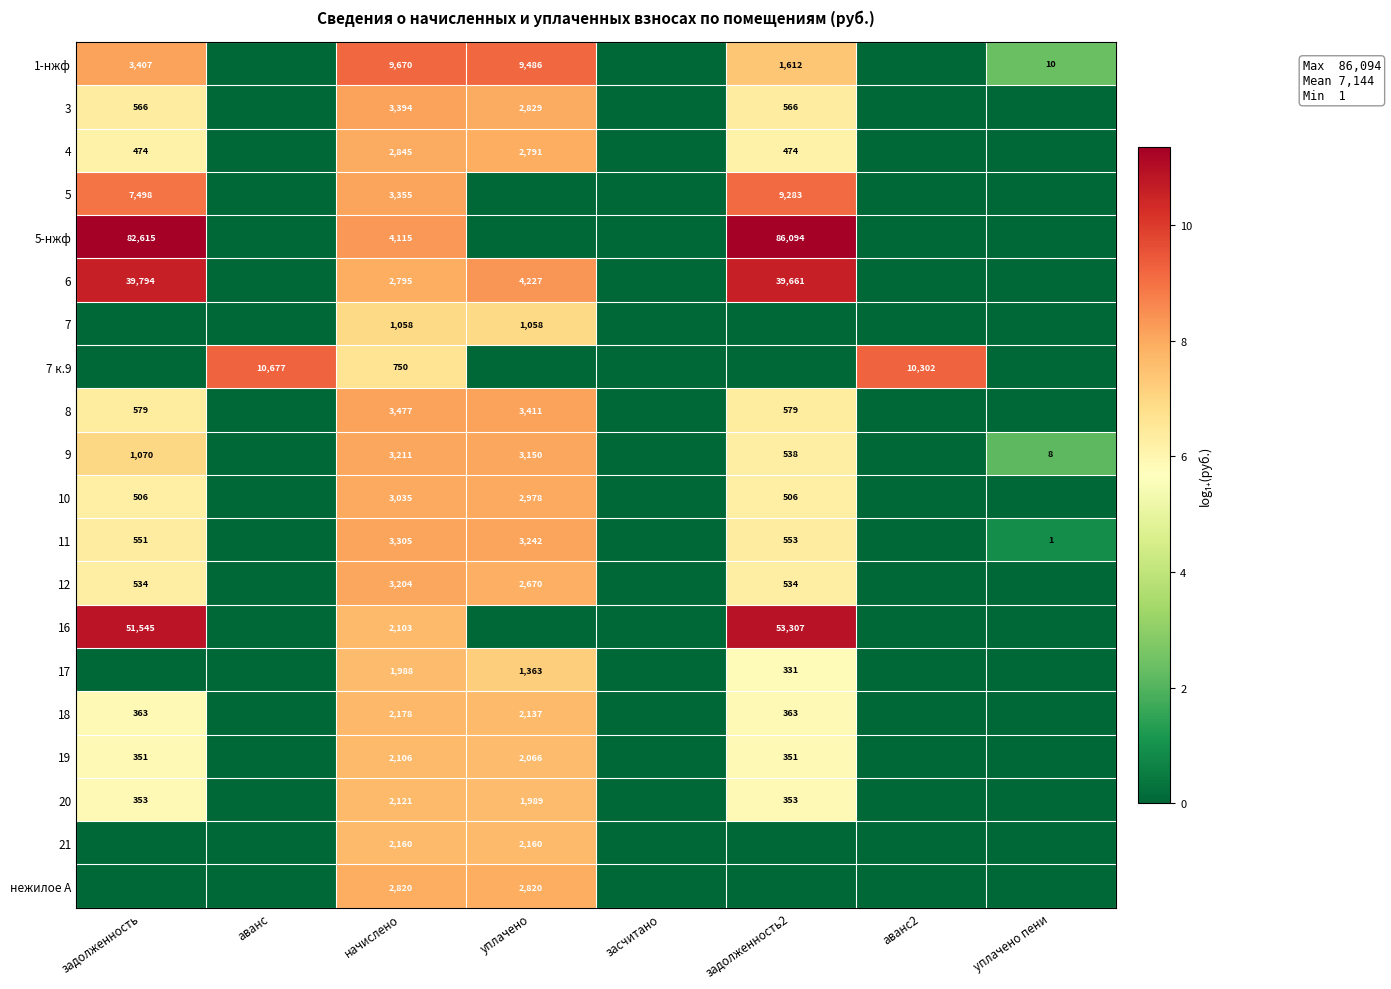

True or false: 10 has a value of 4755 at начислено.

False